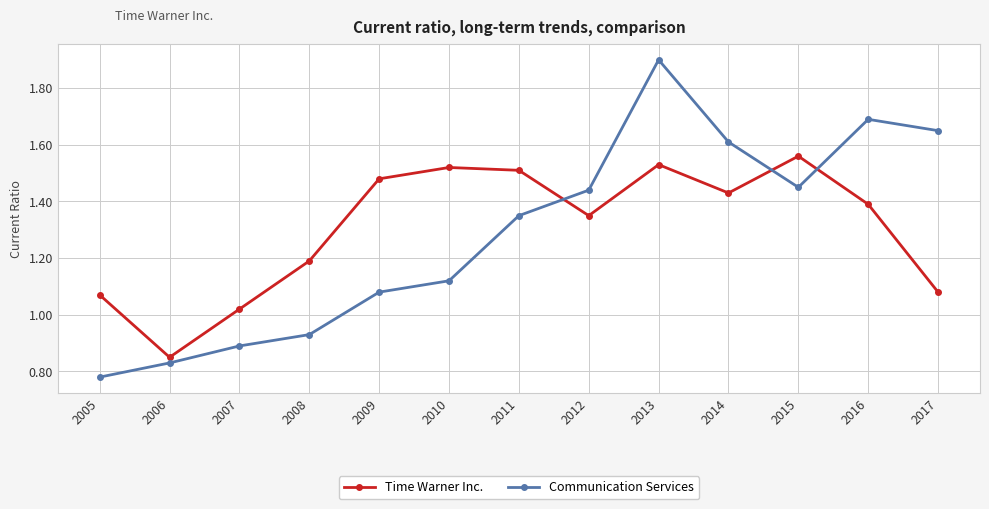

Is it true that Time Warner Inc. equals 1.2 at 2006?

False